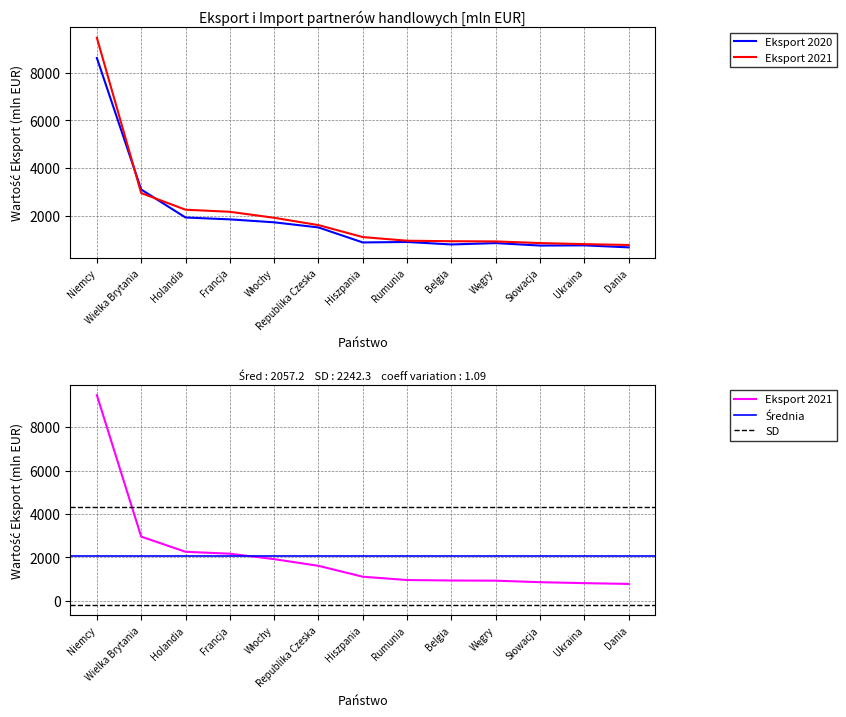

At Włochy, list the series in order from largest to smallest.

Eksport 2021, Eksport 2020